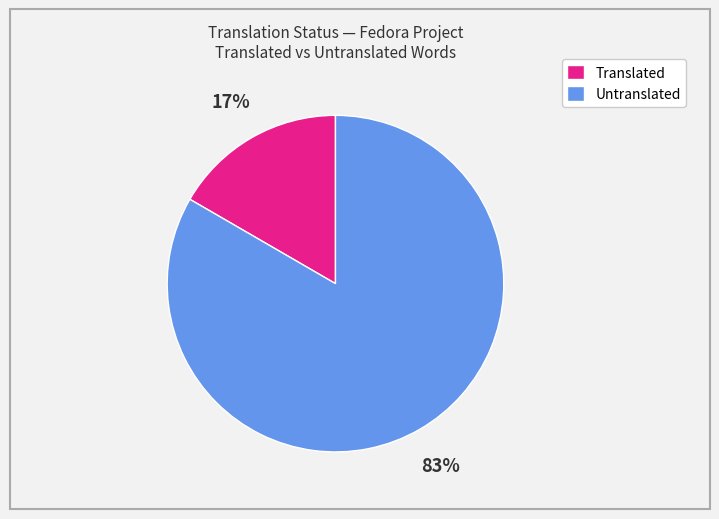

Does any single category account for the majority?

Yes